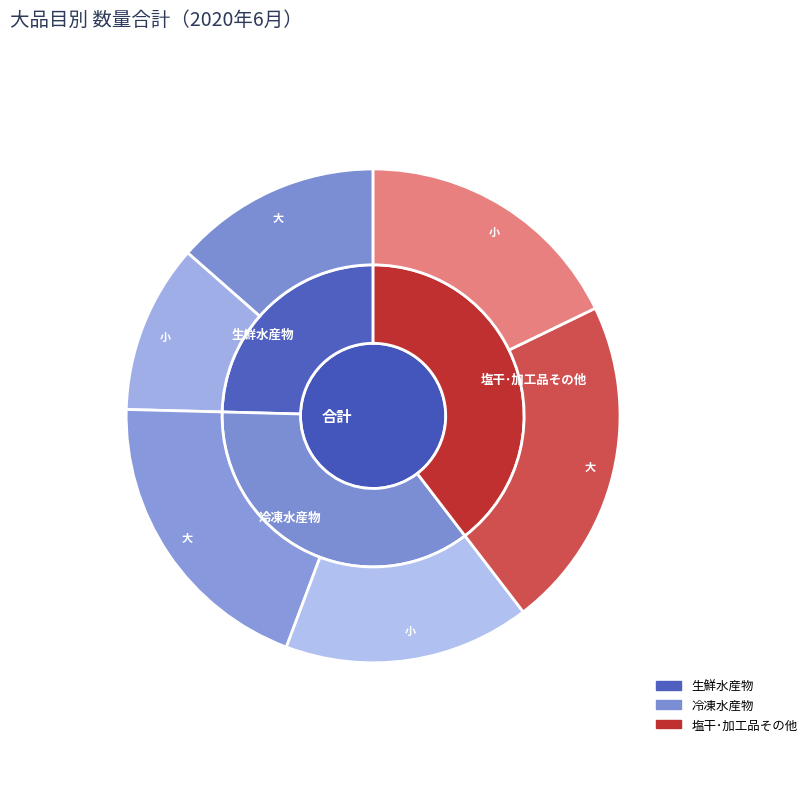

What percentage do 塩干･加工品その他 and 冷凍水産物 together represent?

75.4%